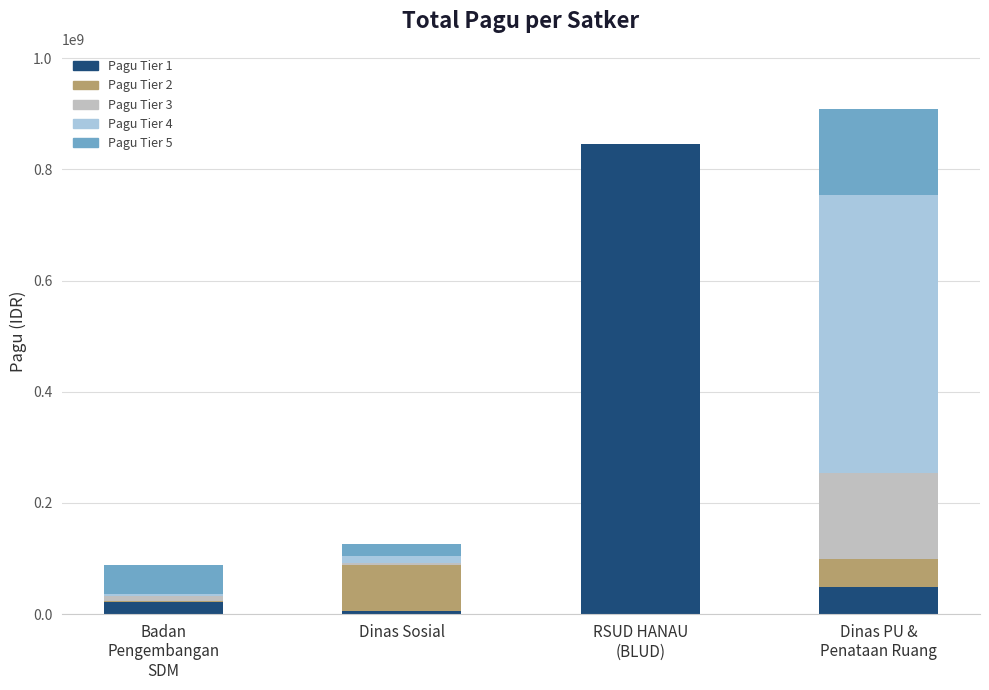

What are all the series names shown in the legend?

Pagu Tier 1, Pagu Tier 2, Pagu Tier 3, Pagu Tier 4, Pagu Tier 5